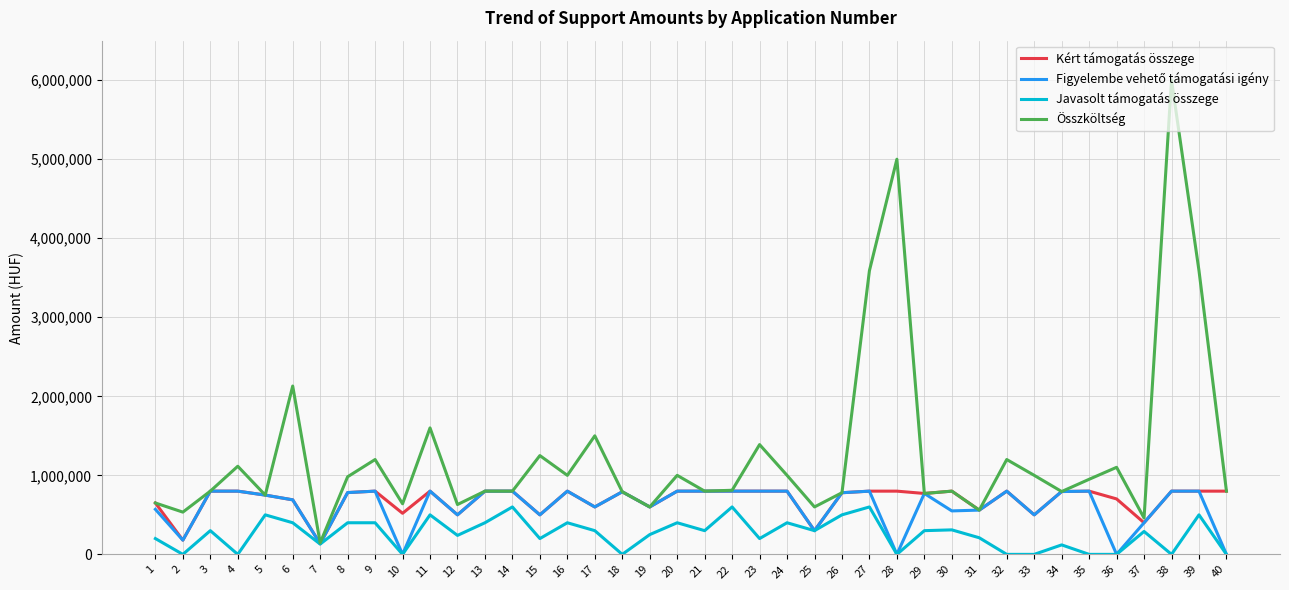

What is the difference between the maximum and minimum values in the Javasolt támogatás összege series?

600000